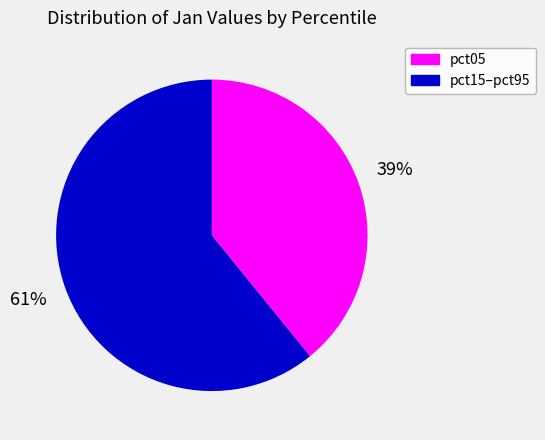

The pct05 slice represents 39% of the pie. True or false?

True